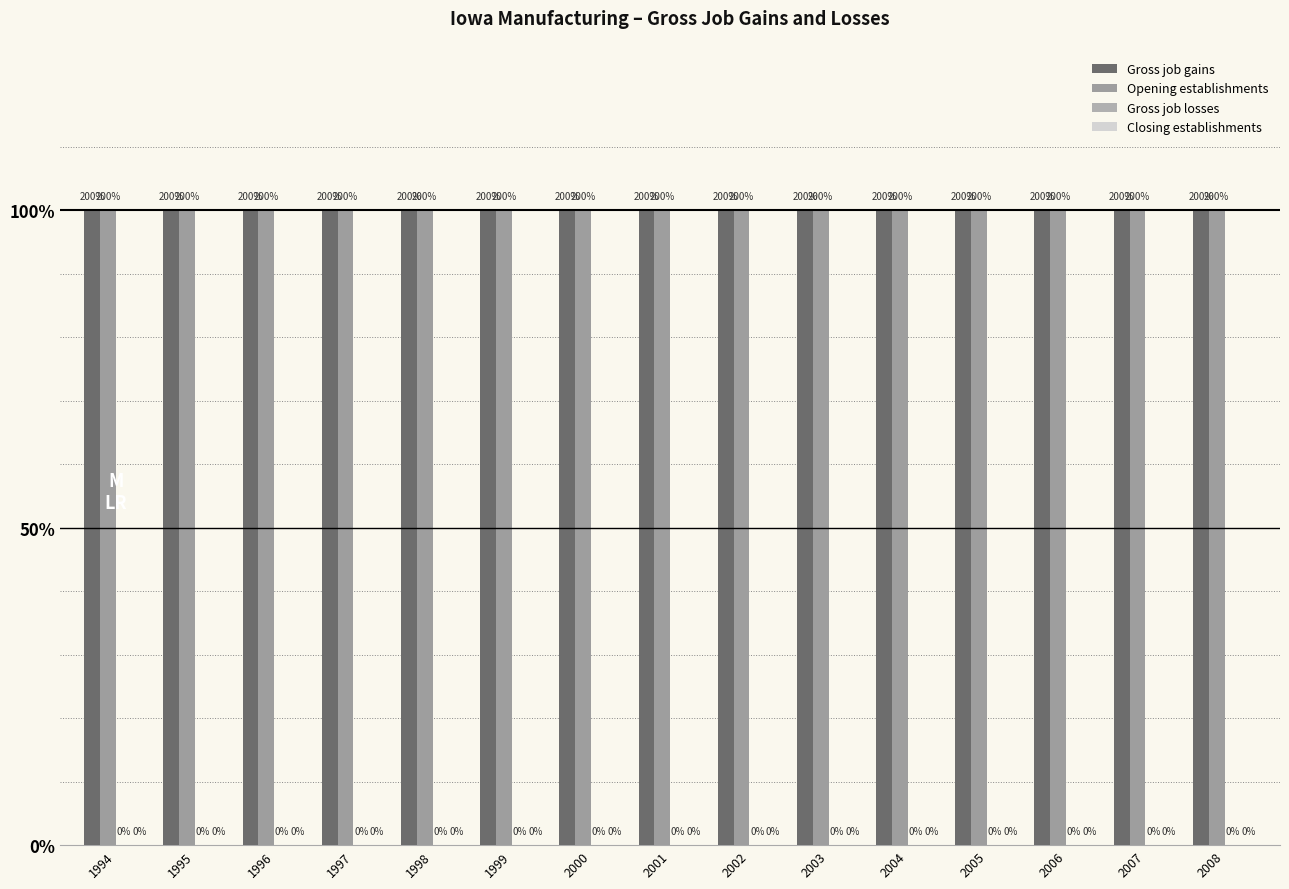

At how many categories does at least one series exceed 90?

15